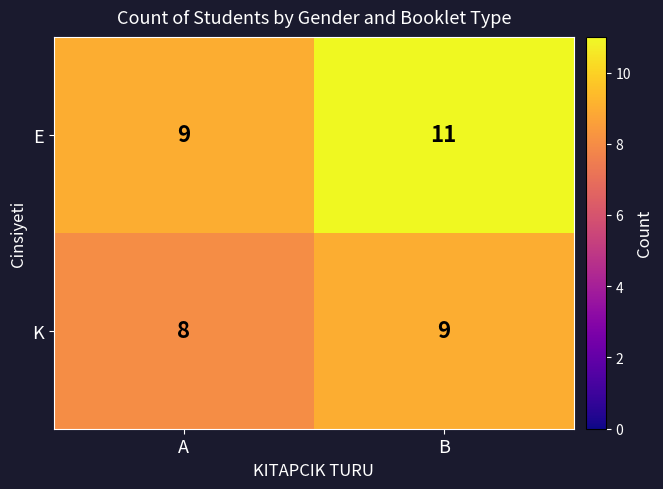

Which series has the largest range (max minus min)?

E